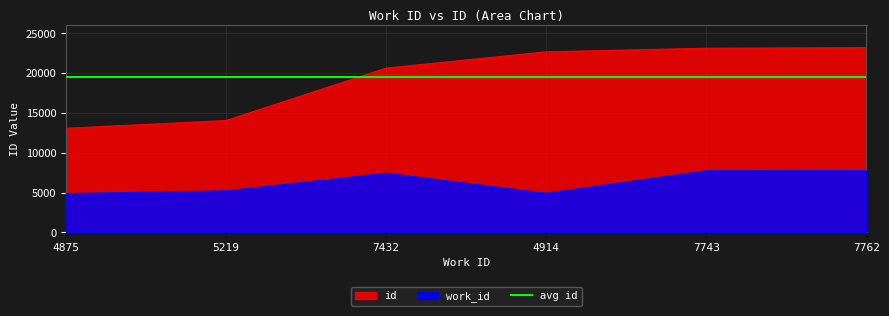

At which category does the chart reach its minimum across all series?

4875